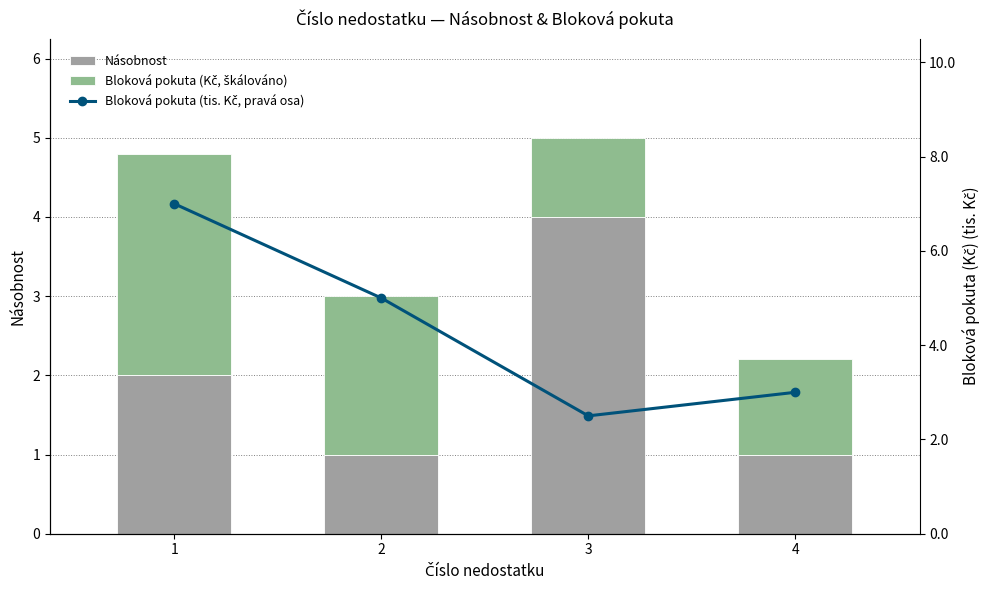

What is the approximate value of Bloková pokuta (Kč, škálováno) at 1?

2.8